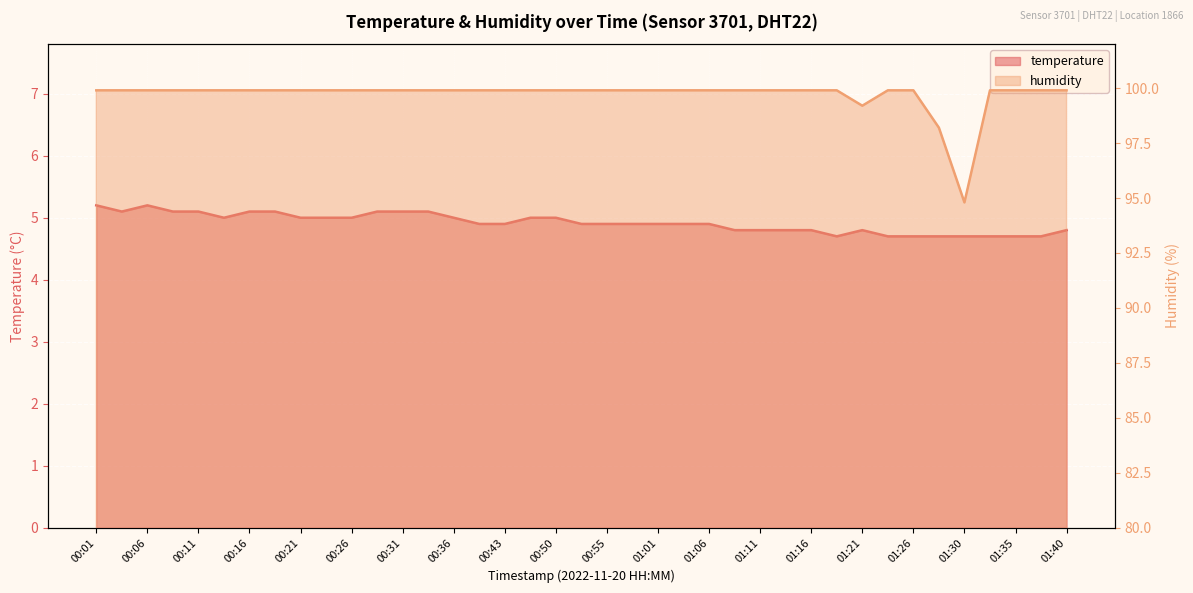

True or false: temperature has a value of 4.9 at 01:03.

True